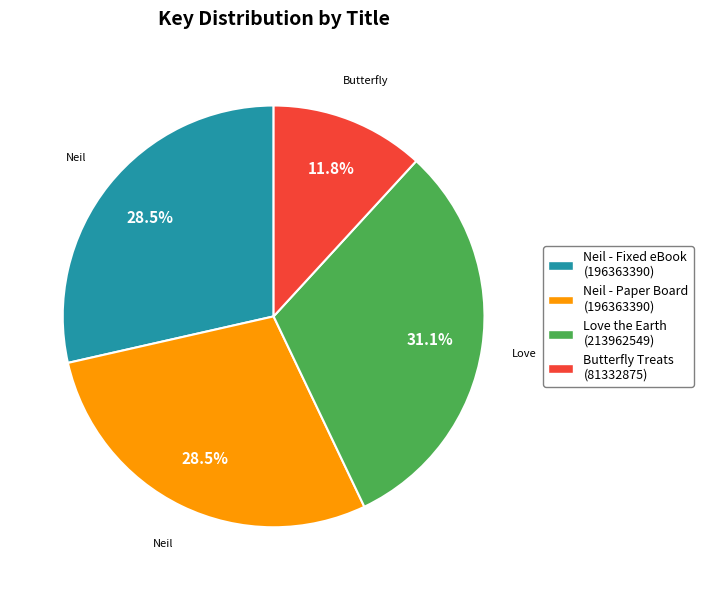

Count the number of slices in the pie.

4